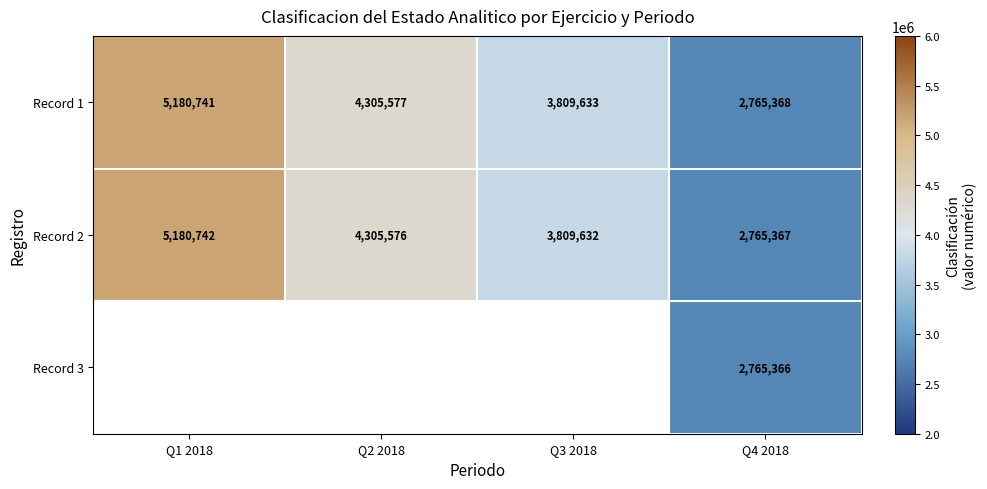

At which category is the sum across all series the highest?

Q4 2018